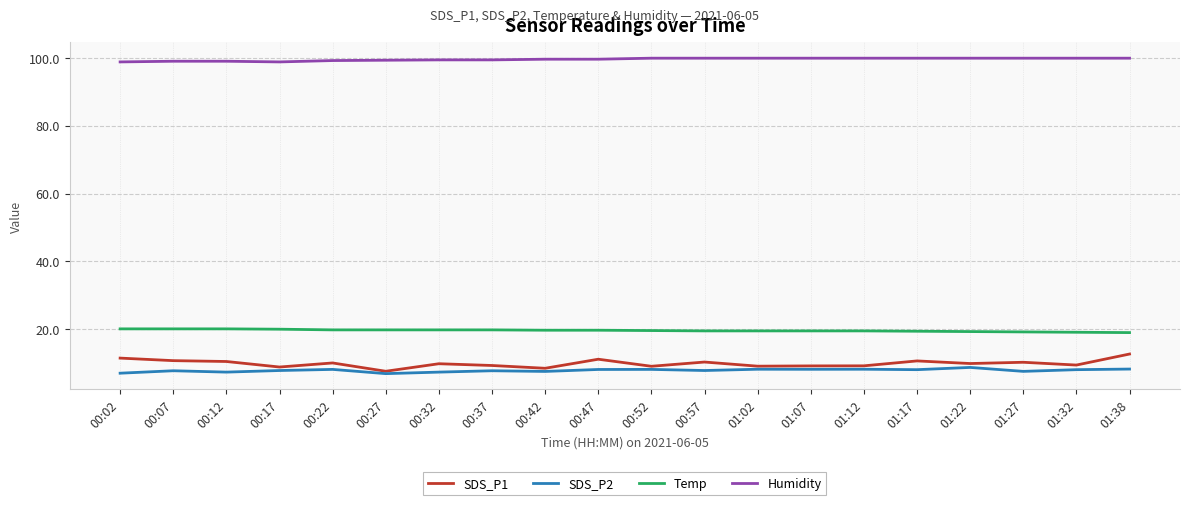

What is the maximum value for Temp?

20.1